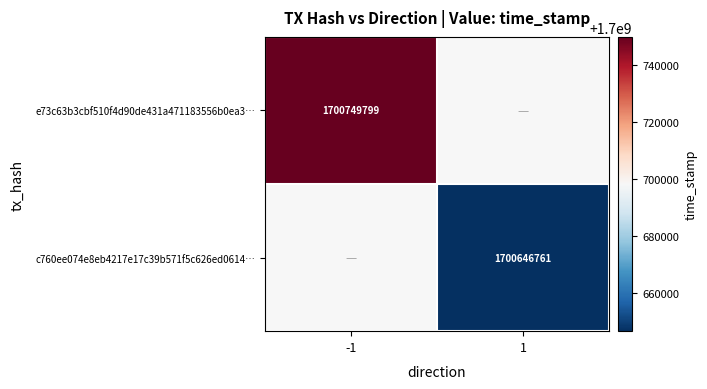

What is the smallest value displayed?

1700646761.0